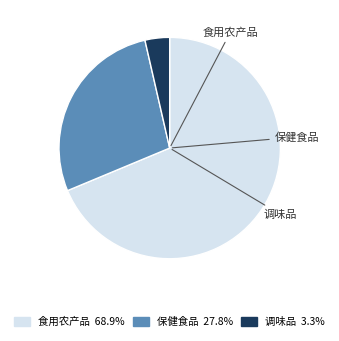

Rank the categories by value from highest to lowest.

食用农产品, 保健食品, 调味品